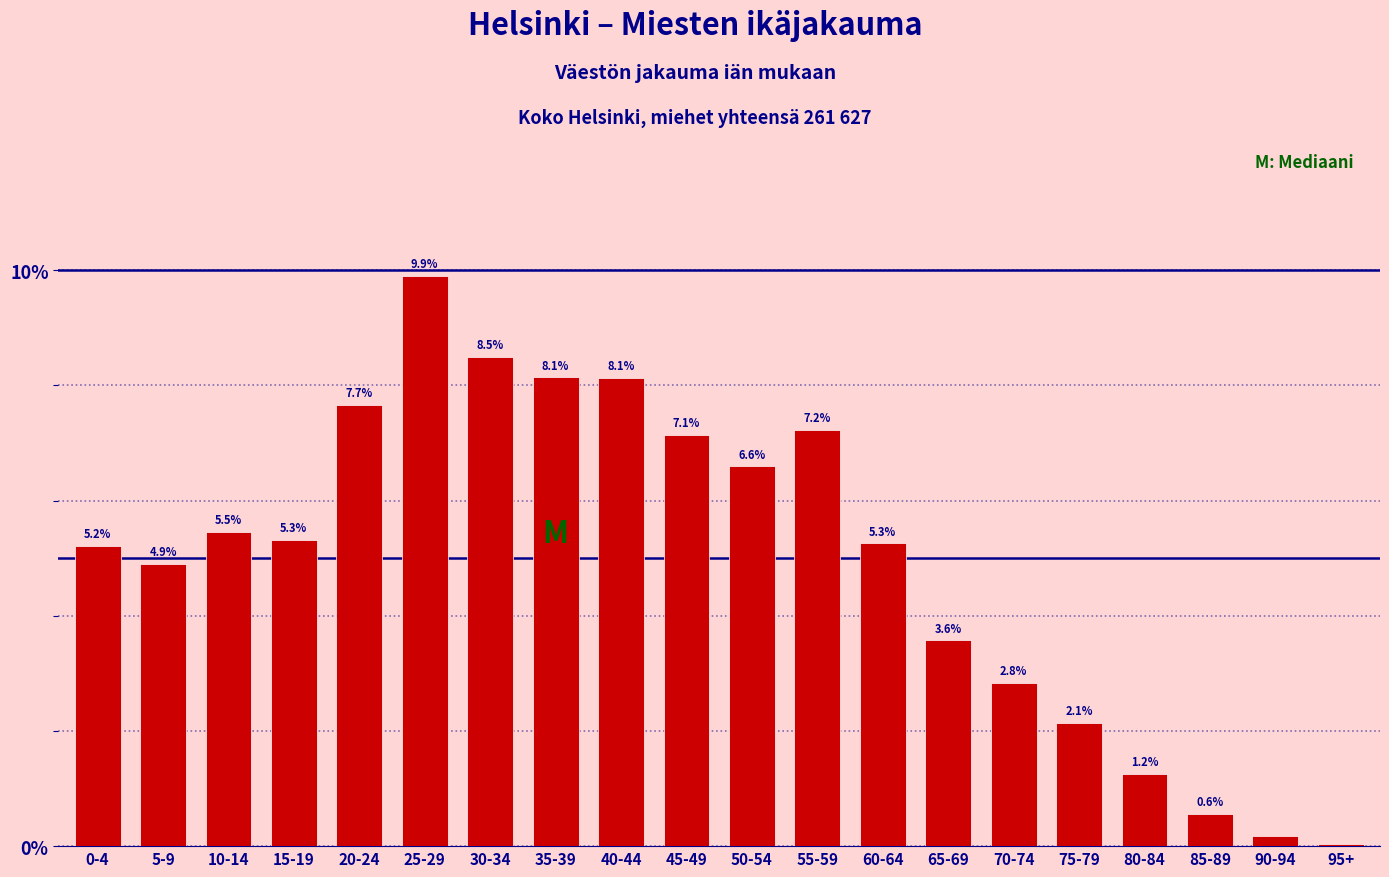

Which category has the highest value across all series?

25-29